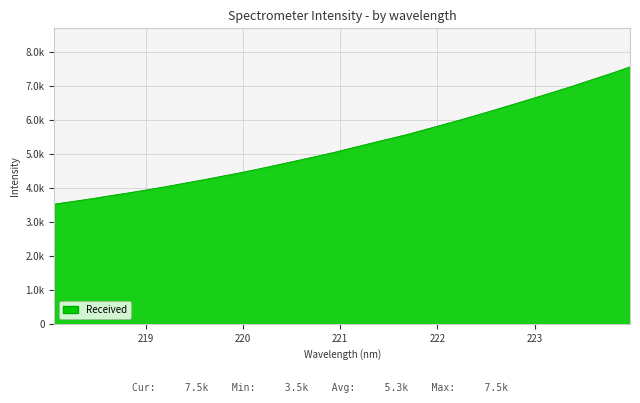

What is the label of the 30th point from the right?

218.442